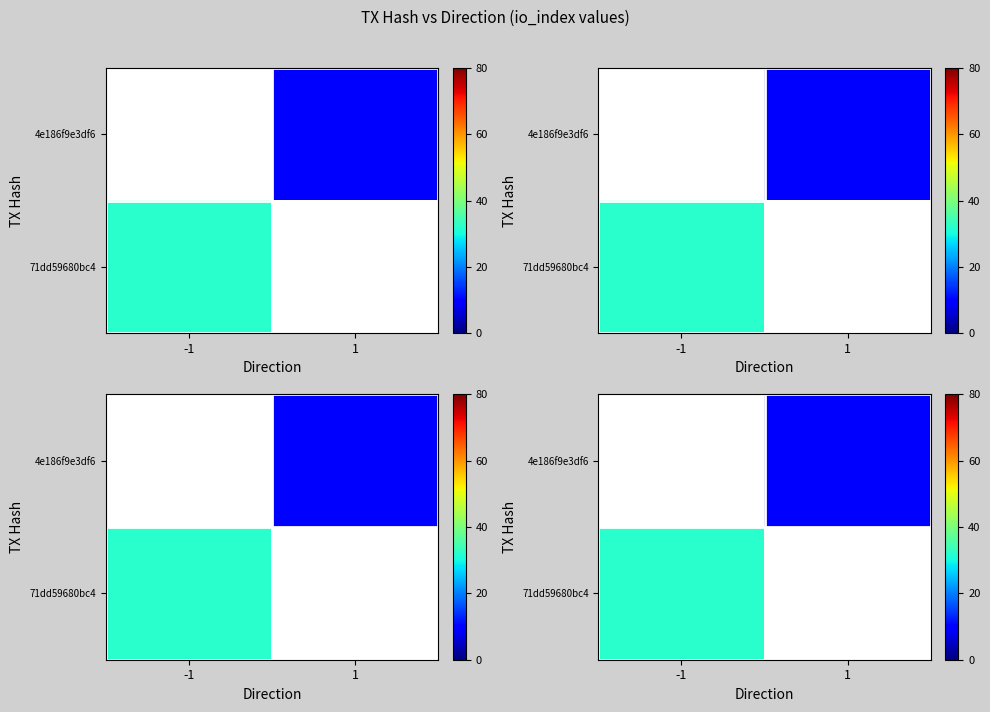

At how many categories does at least one series exceed 25?

1